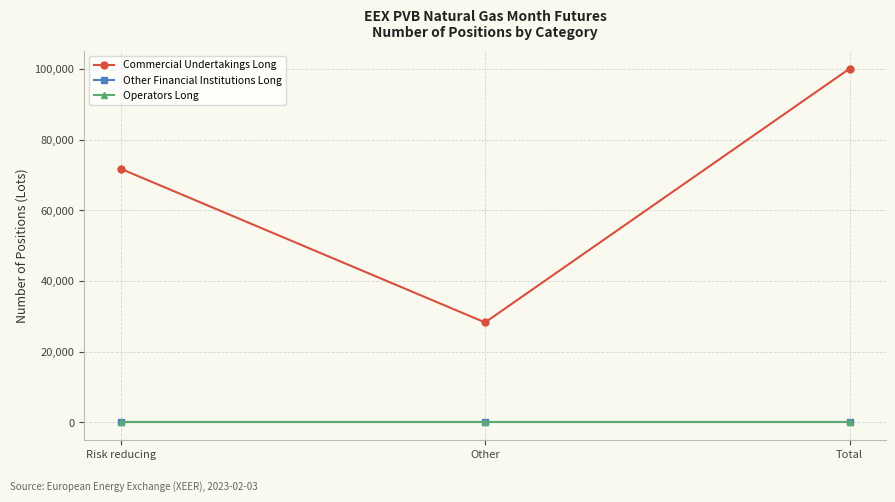

At which label is Operators Long closest to 0?

Risk reducing